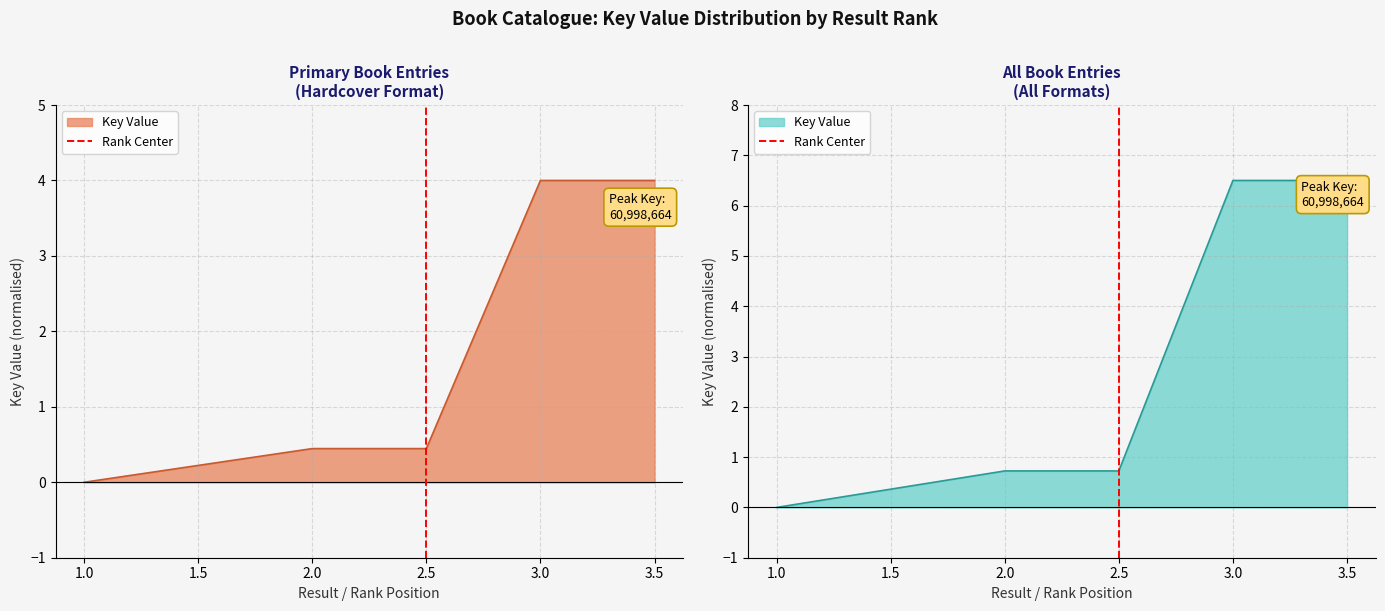

Is it true that the value at 2.5 is 0?

True